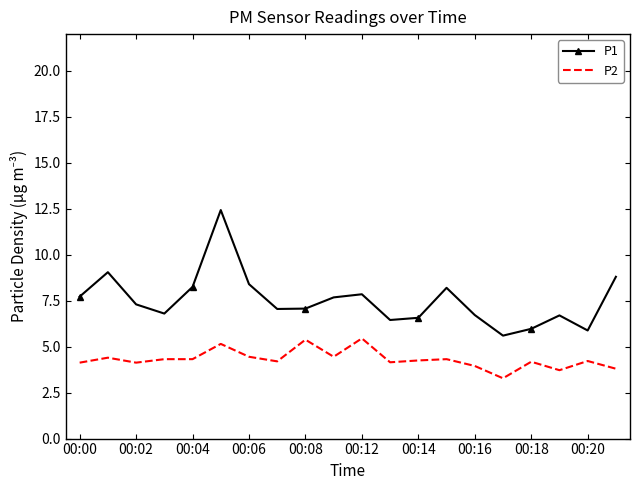

Which series has the largest total across all categories?

P1